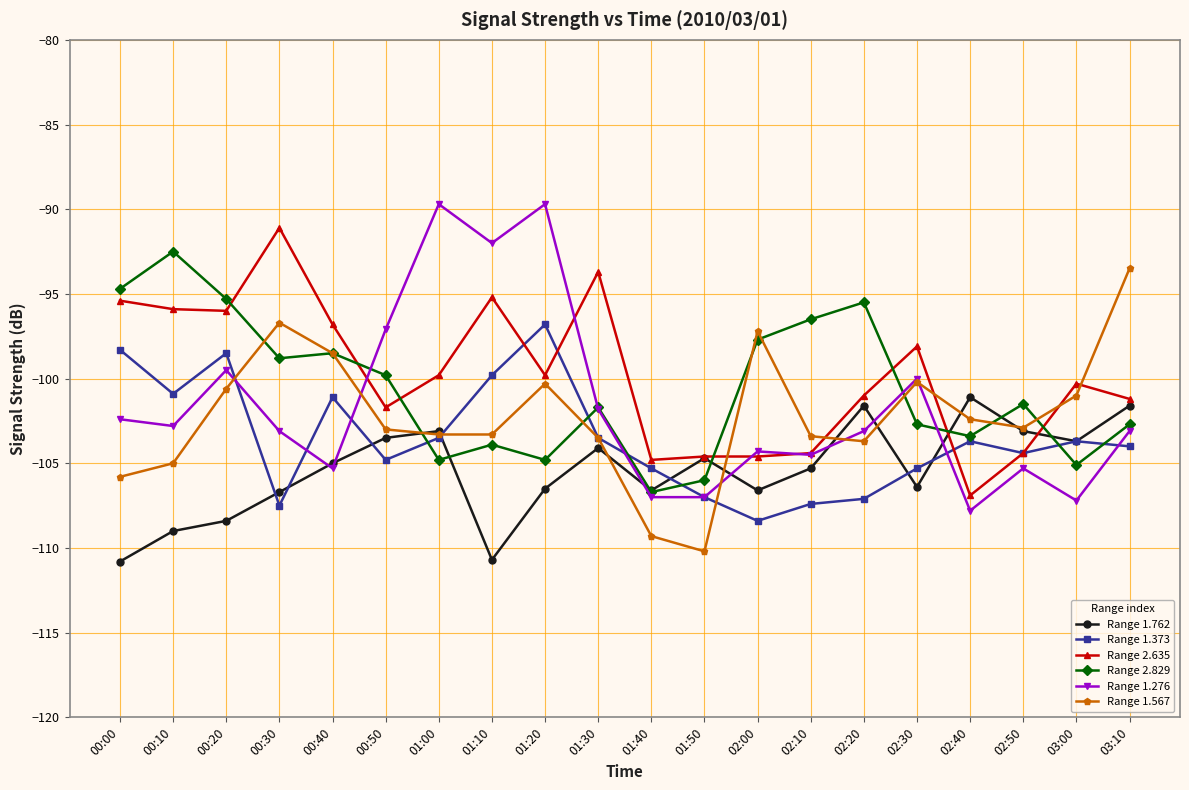

Which series changed the most between 00:00 and 03:10?

Range 1.567